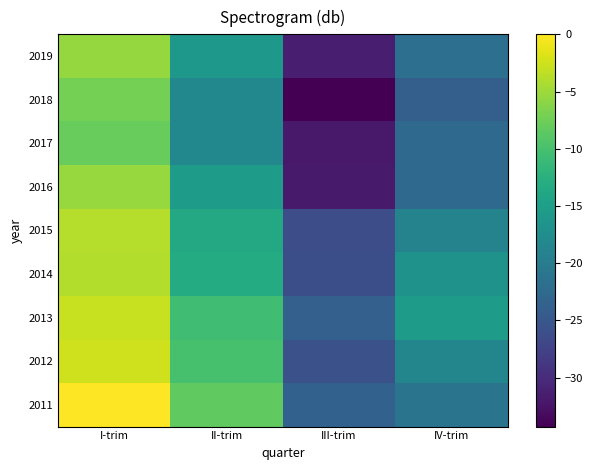

Count the number of data series in this chart.

9